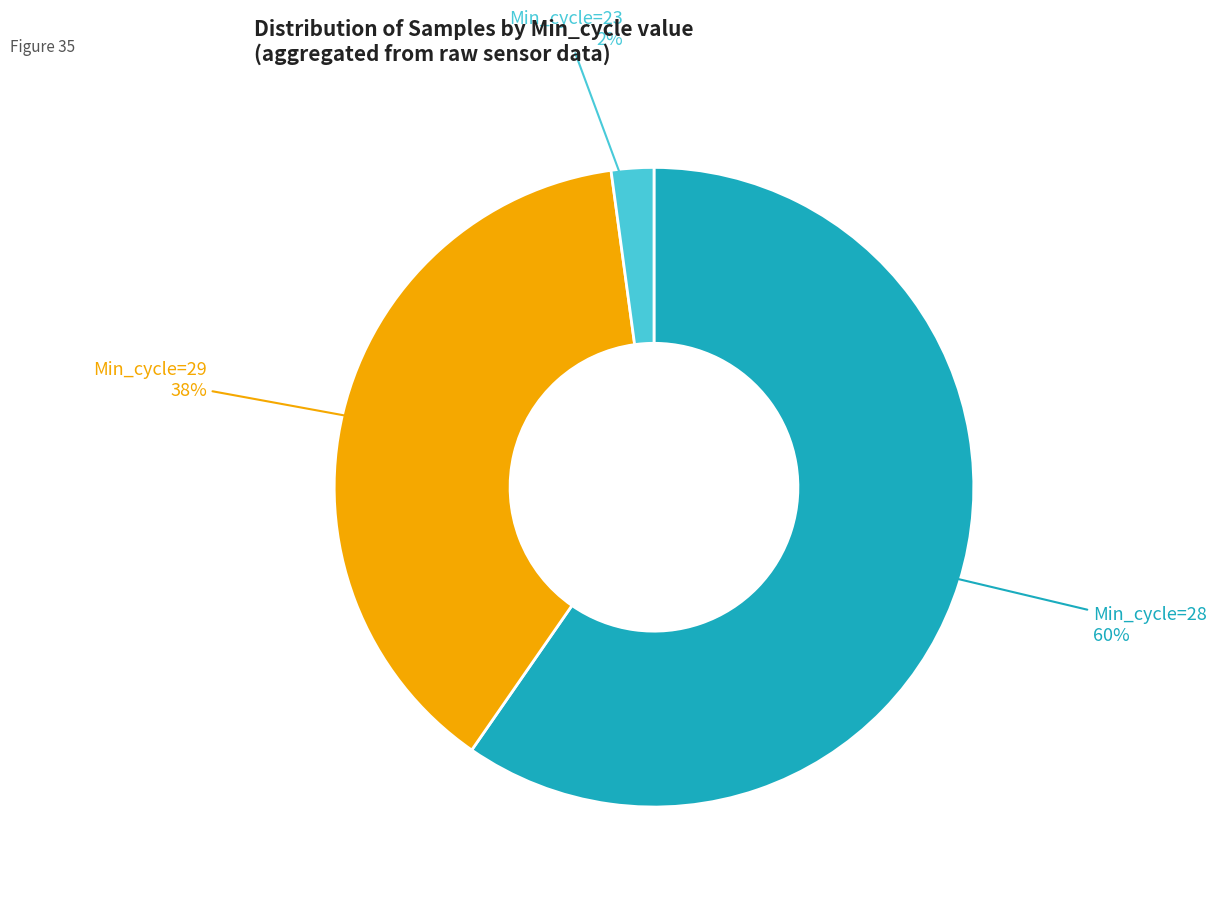

How many segments does this pie chart have?

3